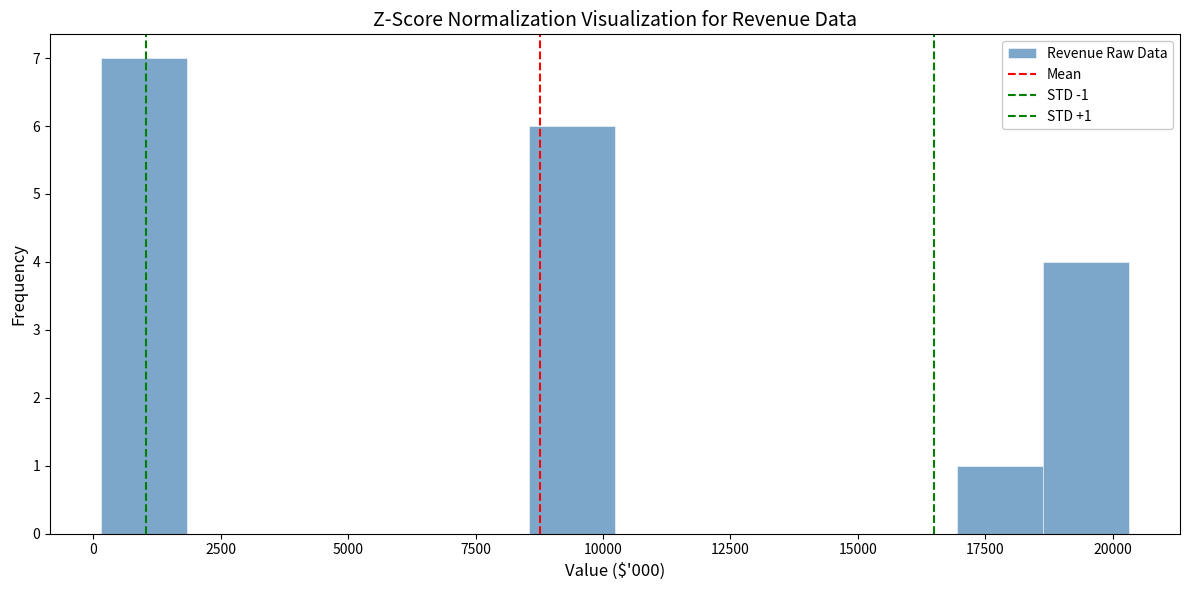

Around what value on the x-axis is the tallest bar? Give the approximate position of its centre, as read against the axis.

1000